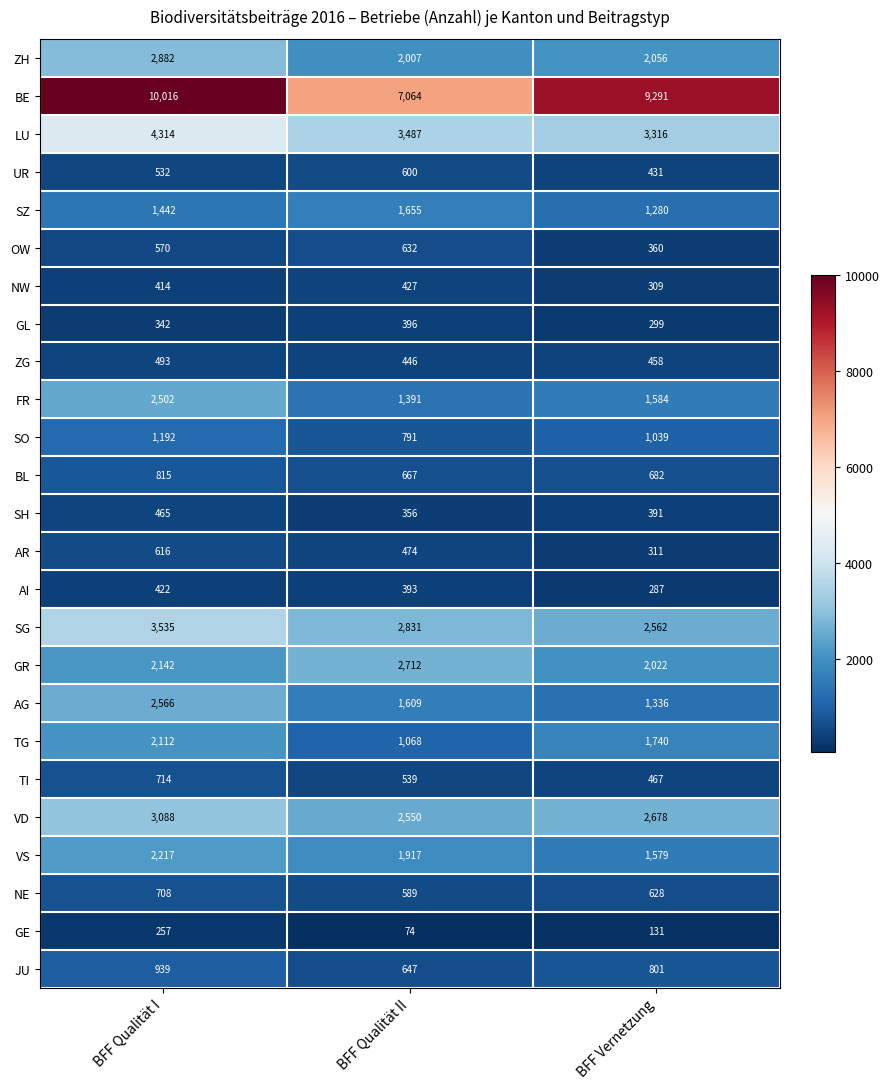

At how many categories does at least one series exceed 1344?

3